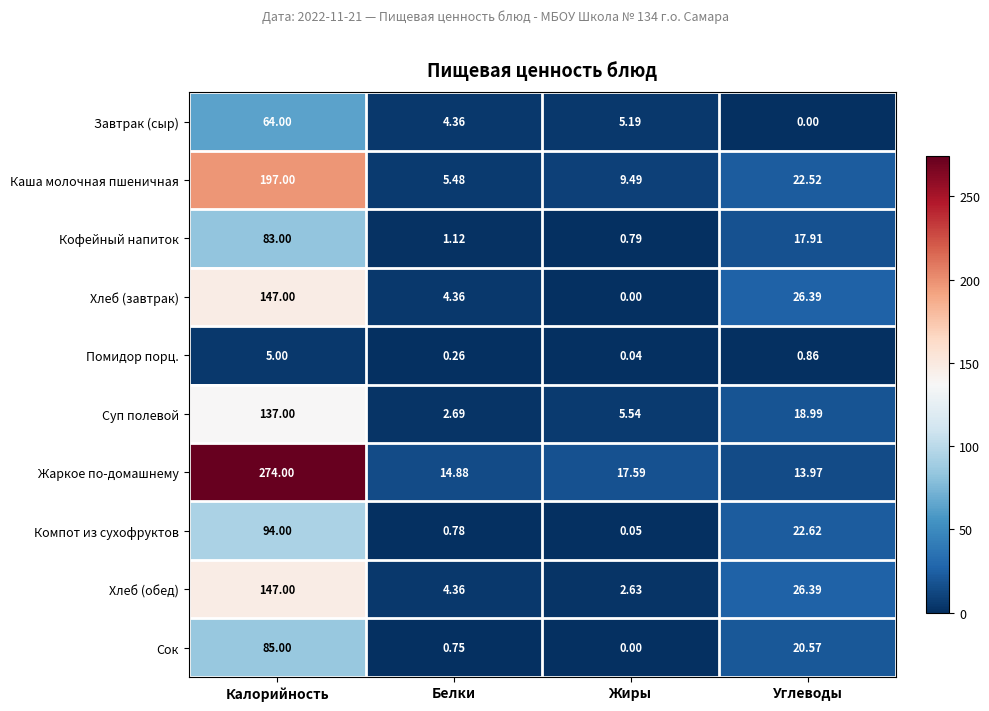

At which label does Компот из сухофруктов reach its minimum?

Жиры